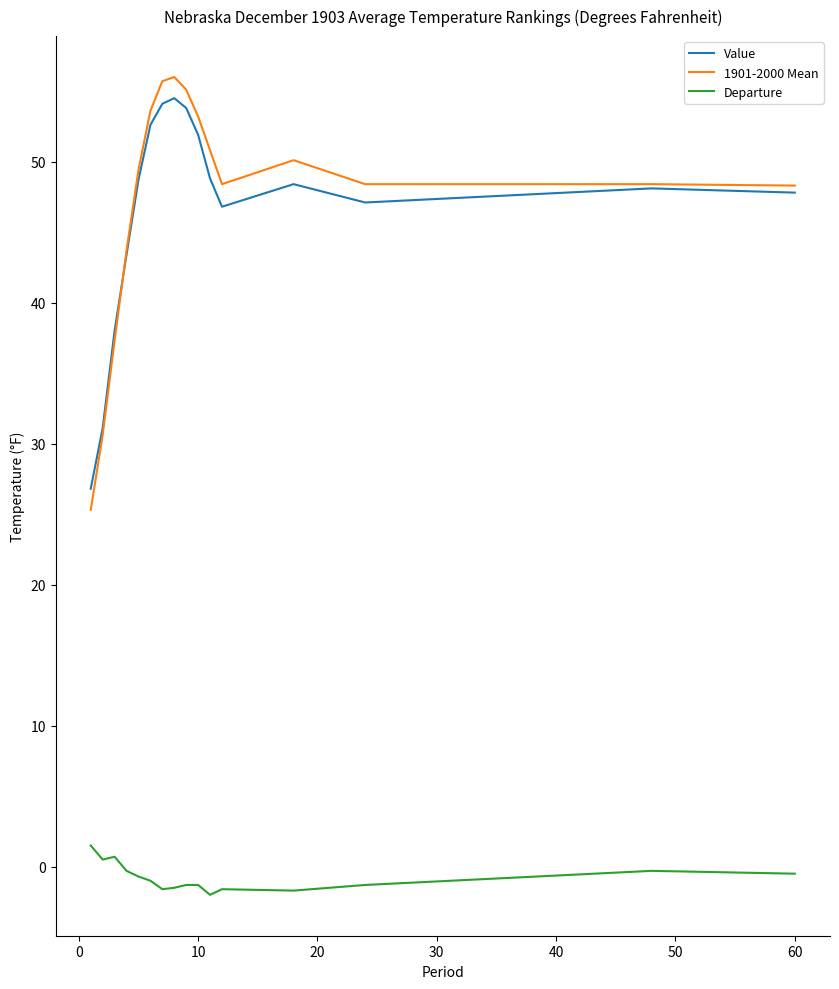

Which series has the widest spread of values?

1901-2000 Mean